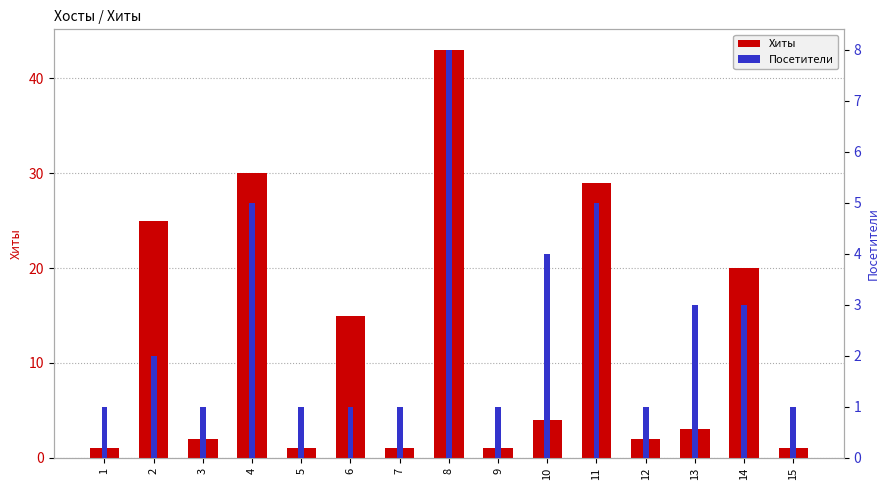

Where is Хиты nearest to the value 22?

14